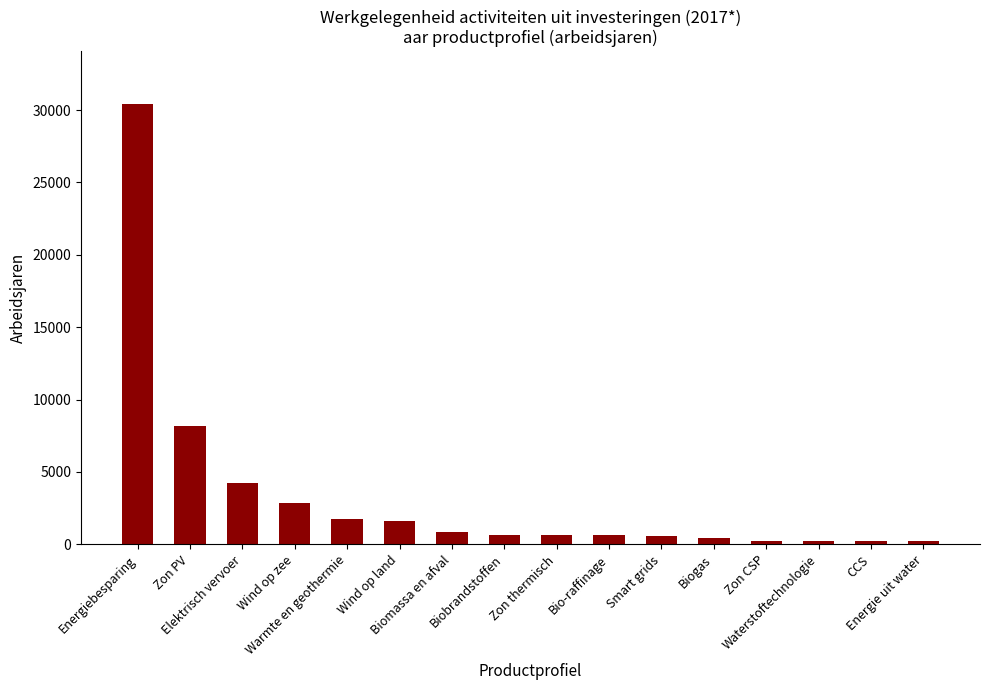

What is the average value?

3352